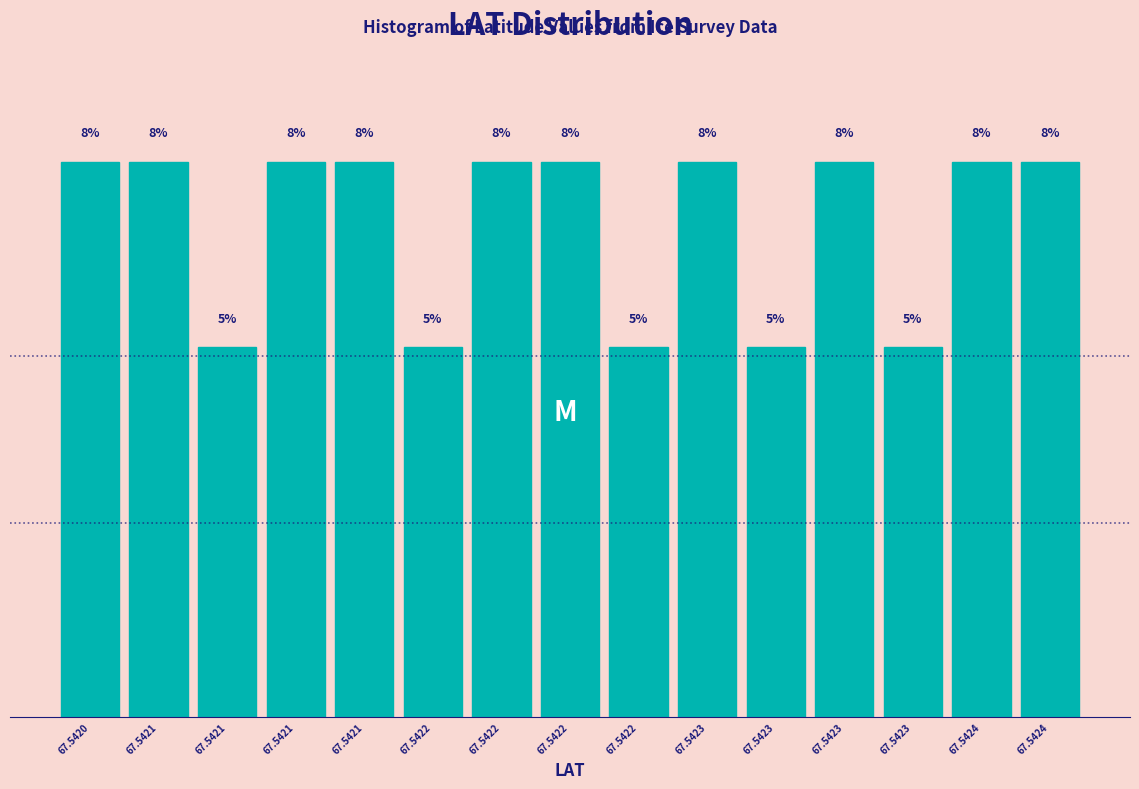

Are the bars horizontal?

No